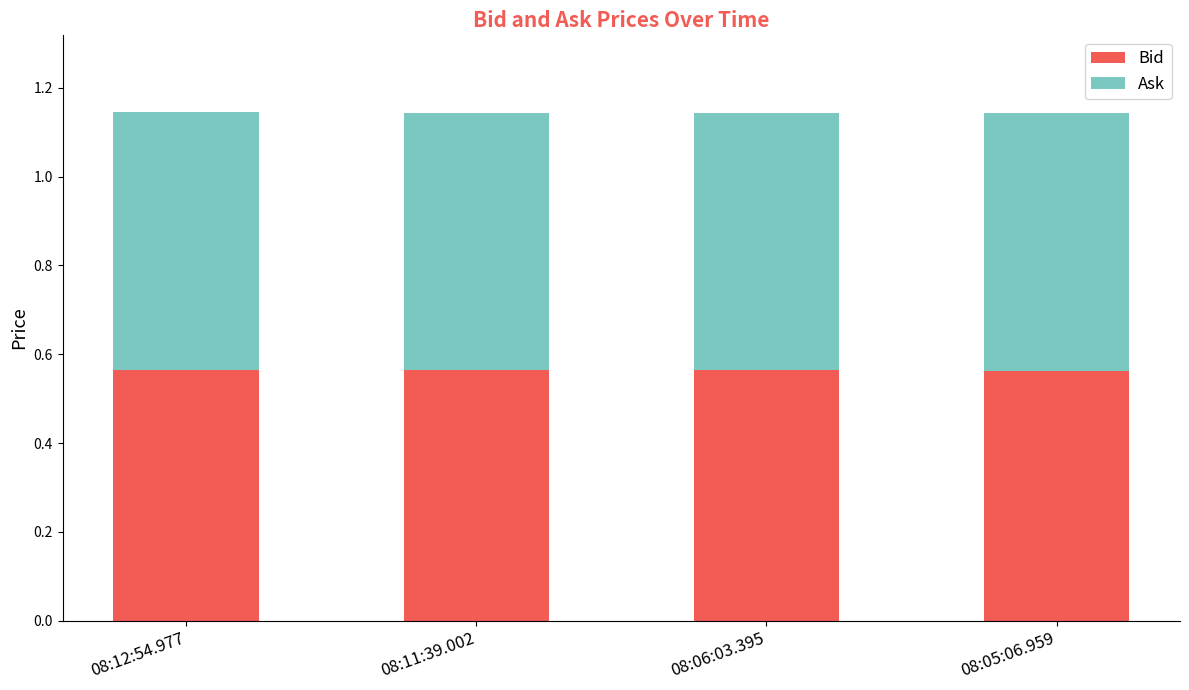

What is the sum of the Bid values at 08:05:06.959 and 08:11:39.002?

1.1